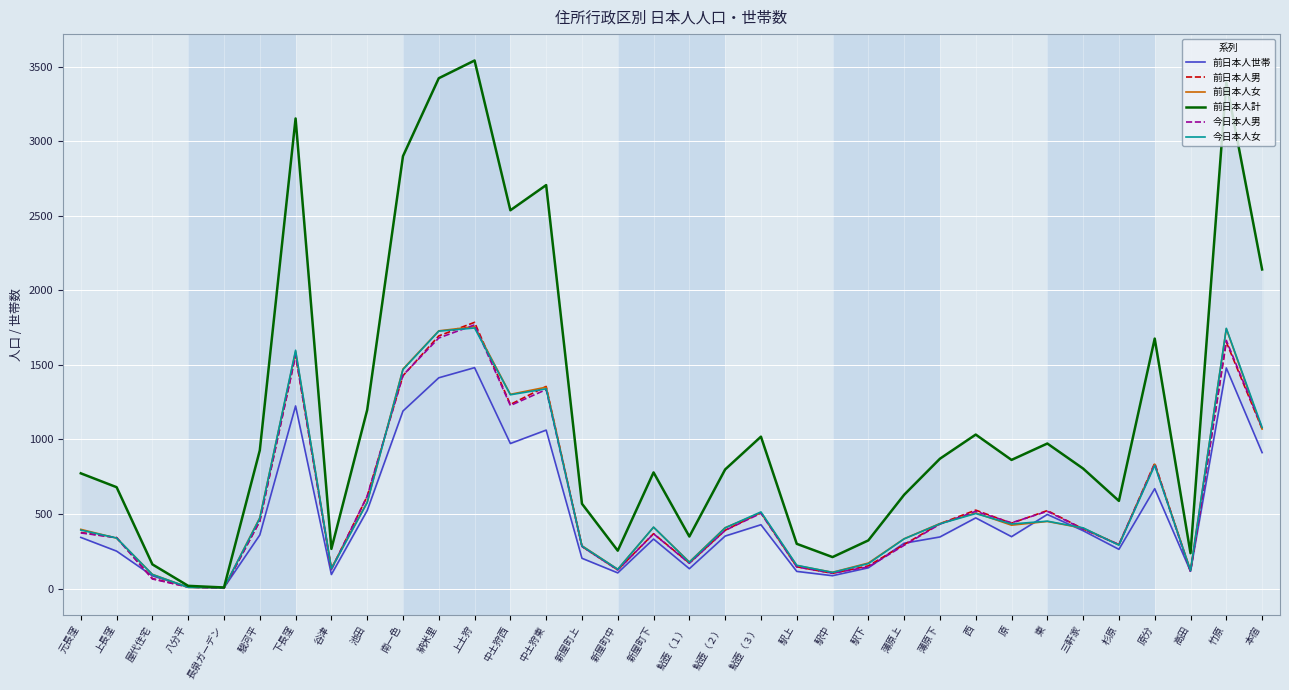

Reading left to right, what are all the values shown in this chart?

前日本人世帯: 343	251	85	10	6	359	1225	94	523	1191	1414	1482	973	1063	203	105	332	133	352	428	115	86	139	304	346	474	348	497	388	263	670	116	1480	912
前日本人男: 376	342	67	10	2	452	1564	129	619	1428	1695	1786	1235	1356	282	125	368	171	391	510	146	102	152	295	435	526	438	523	400	294	842	114	1654	1071
前日本人女: 397	338	95	8	5	475	1590	137	579	1473	1729	1757	1303	1351	287	129	411	178	408	509	154	109	171	334	436	507	425	450	405	294	835	123	1743	1070
前日本人計: 773	680	162	18	7	927	3154	266	1198	2901	3424	3543	2538	2707	569	254	779	349	799	1019	300	211	323	629	871	1033	863	973	805	588	1677	237	3397	2141
今日本人男: 373	341	64	10	2	452	1569	127	619	1431	1681	1769	1228	1335	282	124	367	169	390	505	145	103	145	290	432	518	441	518	399	295	833	112	1665	1079
今日本人女: 392	339	94	8	5	471	1599	133	576	1469	1727	1748	1300	1340	285	129	412	176	407	514	156	108	167	333	434	503	433	452	407	291	826	120	1746	1081